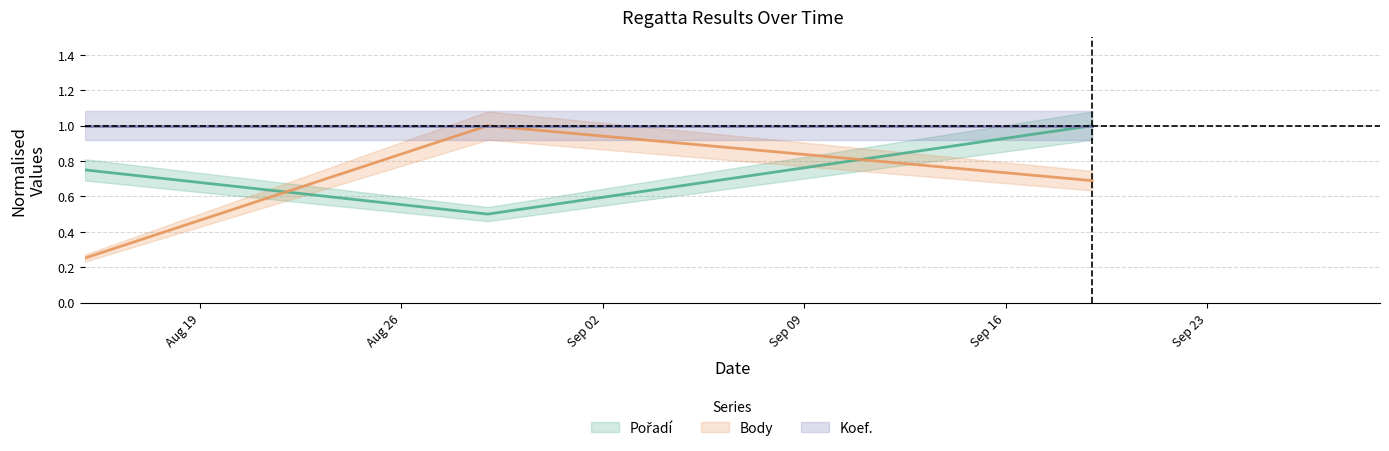

At which label is Body closest to 0?

2009-08-15